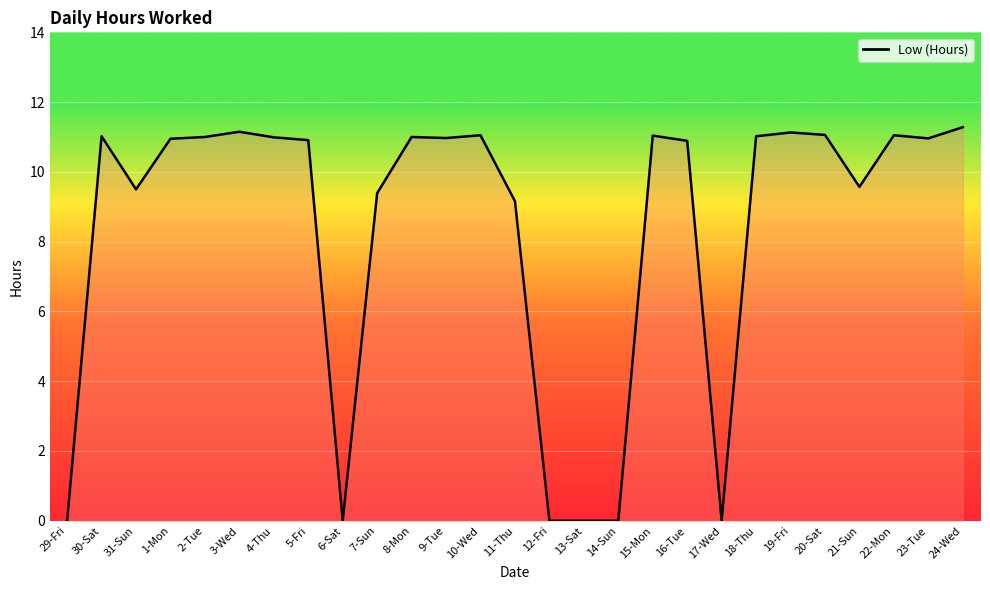

Is it true that the value at 5-Fri is 19.0?

False